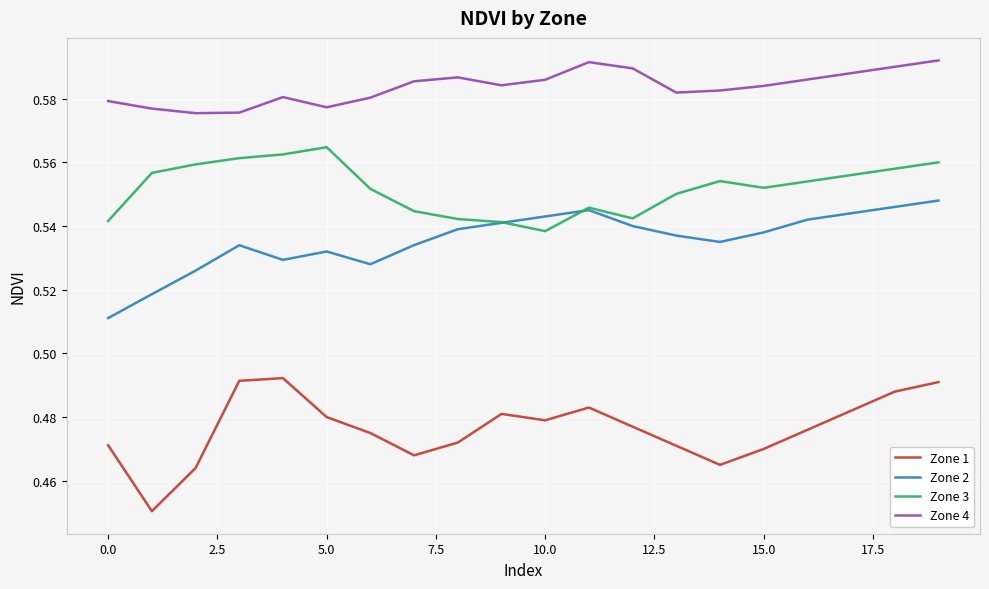

Which series ends up on top after the final intersection of Zone 2 and Zone 3?

Zone 3